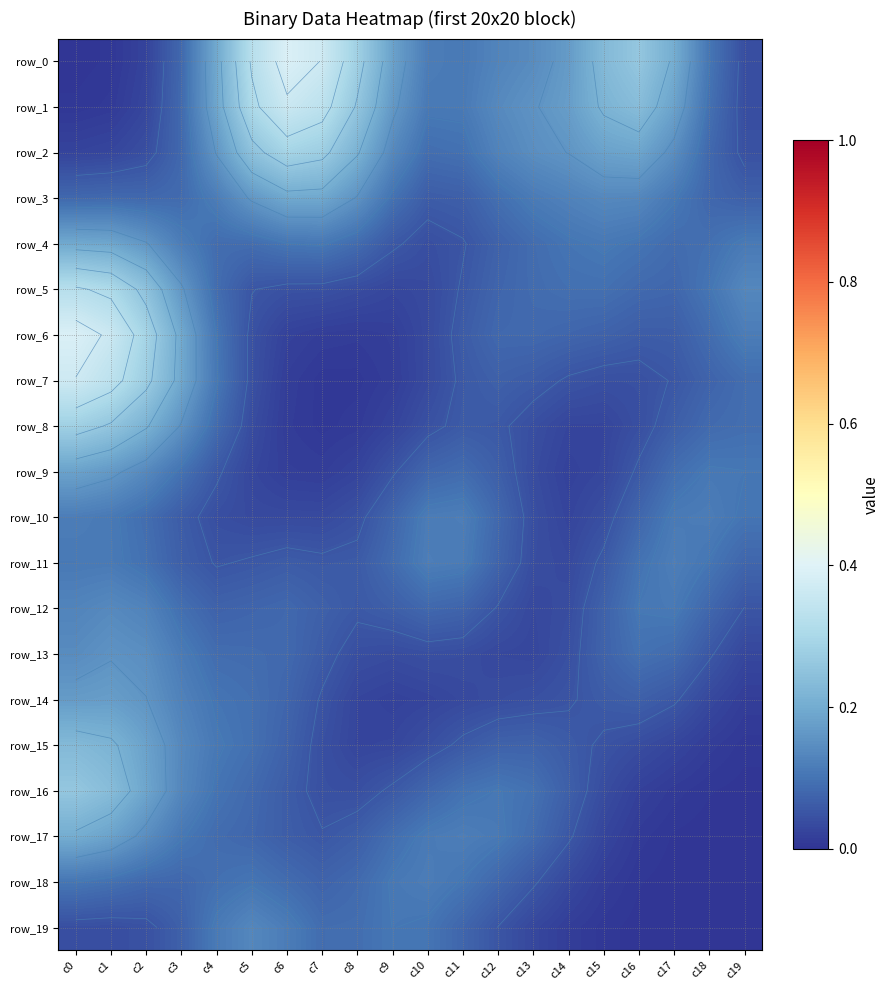

At which label is row_14 closest to 0?

c19